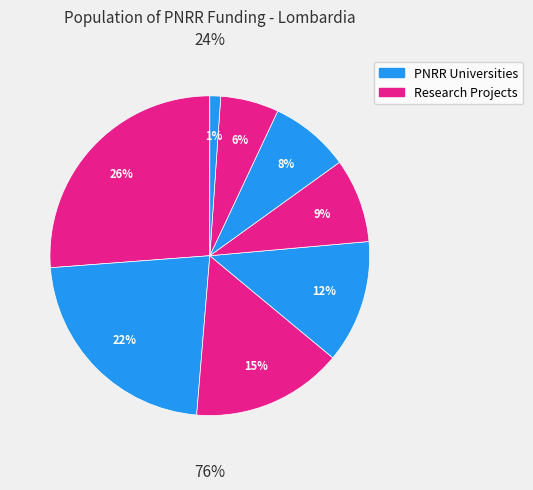

To the nearest percent, what percentage of the pie is UNIVERSITA DEGLI STUDI DI BRESCIA?

9%